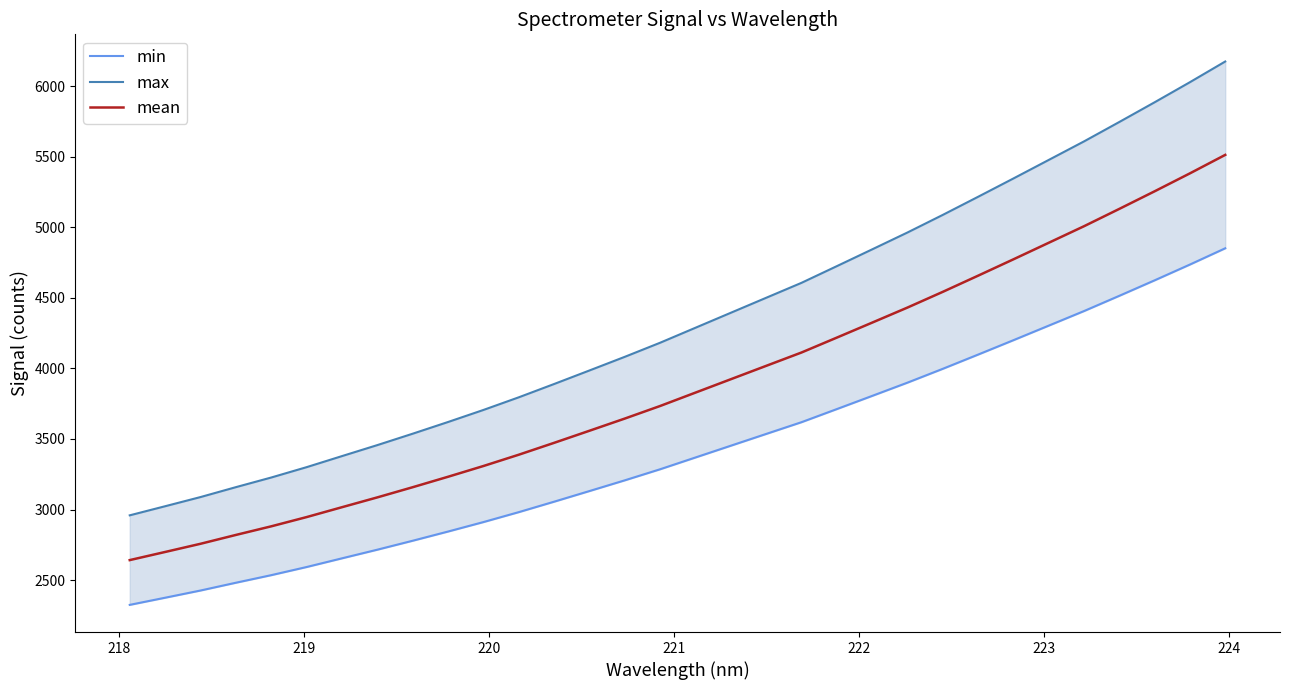

What is the lowest value of the mean series?

2642.3